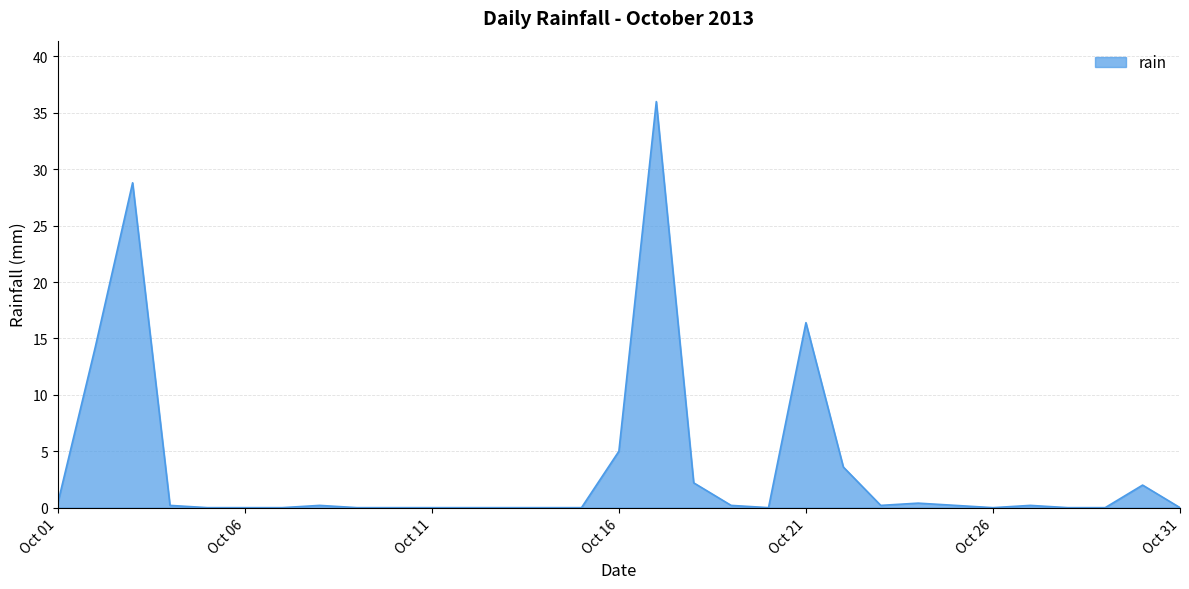

What is the difference between the maximum and minimum values?

36.0